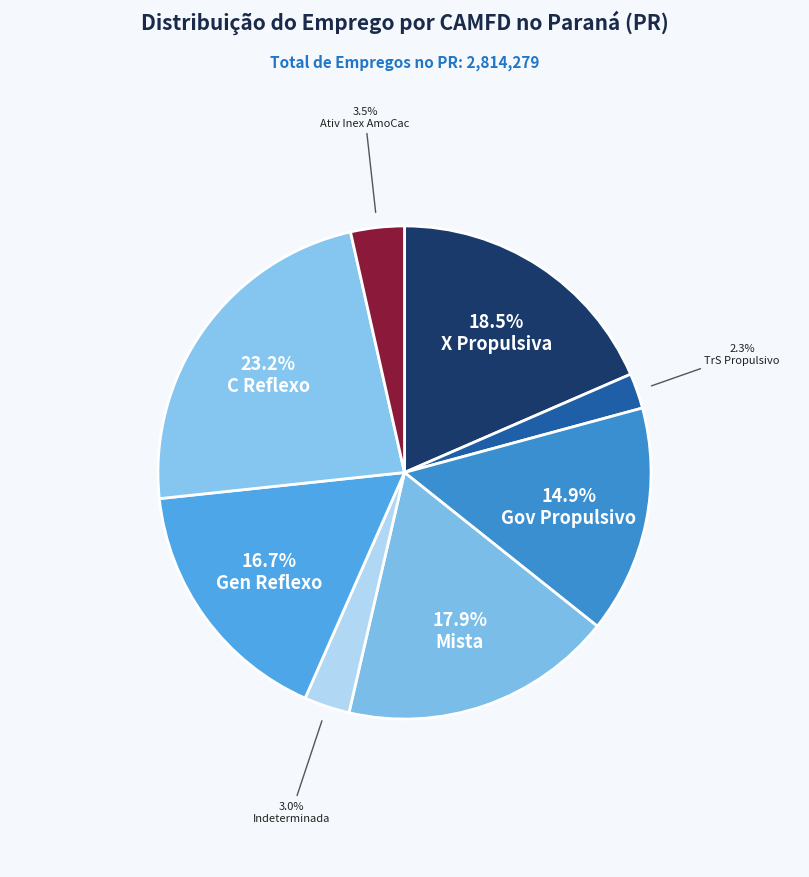

Is there a majority slice in this chart?

No